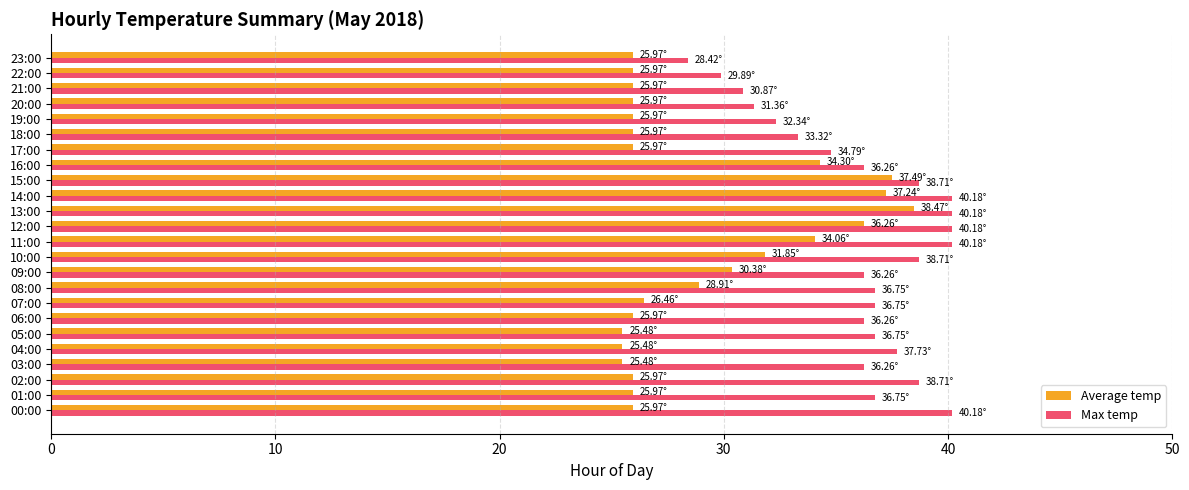

At 10:00, list the series in order from smallest to largest.

Average temp, Max temp